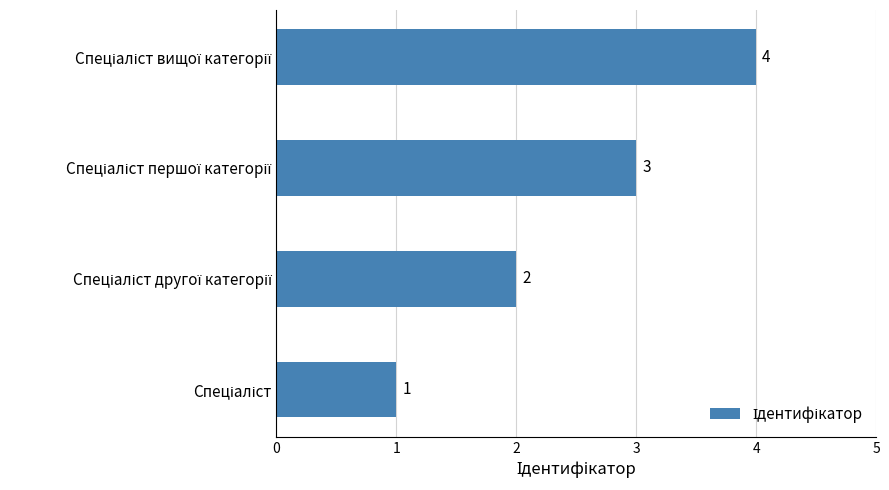

How many values are between 2 and 4?

3